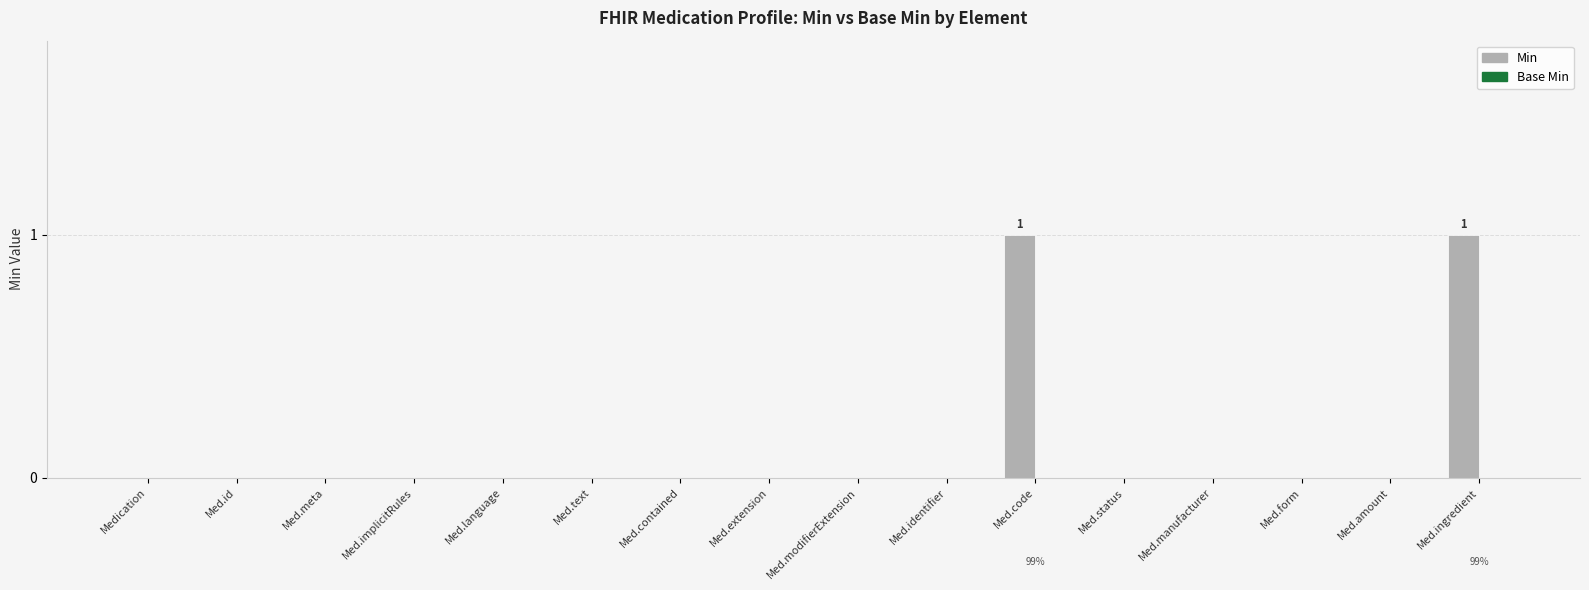

The chart shows a value of 0 at Med.extension. True or false?

True